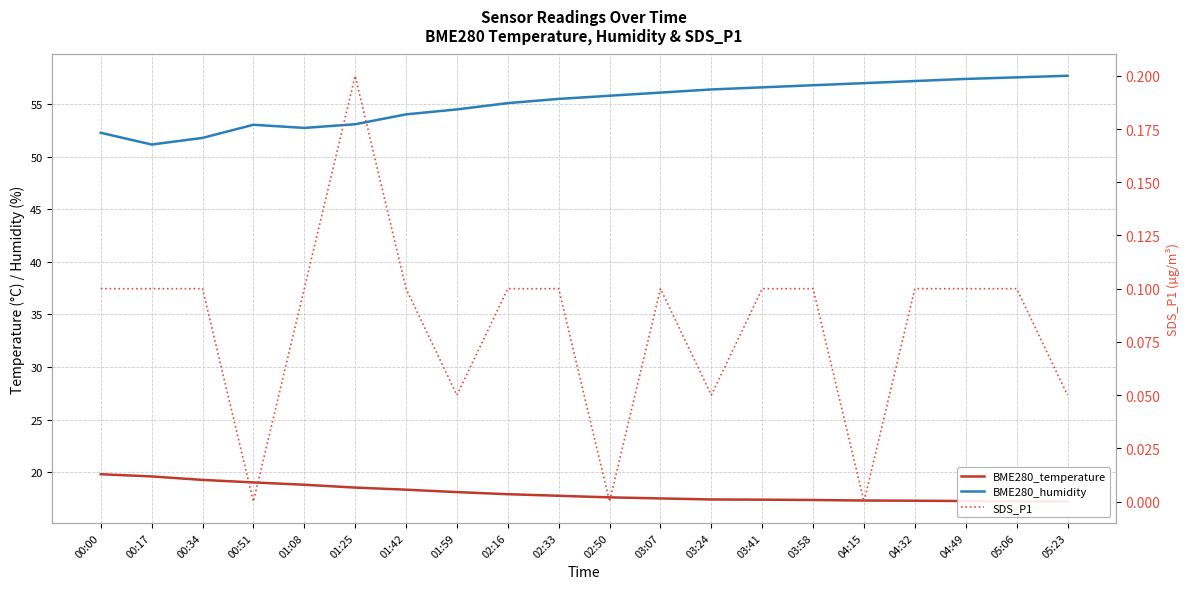

List the series in order of their overall mean, highest first.

BME280_humidity, BME280_temperature, SDS_P1